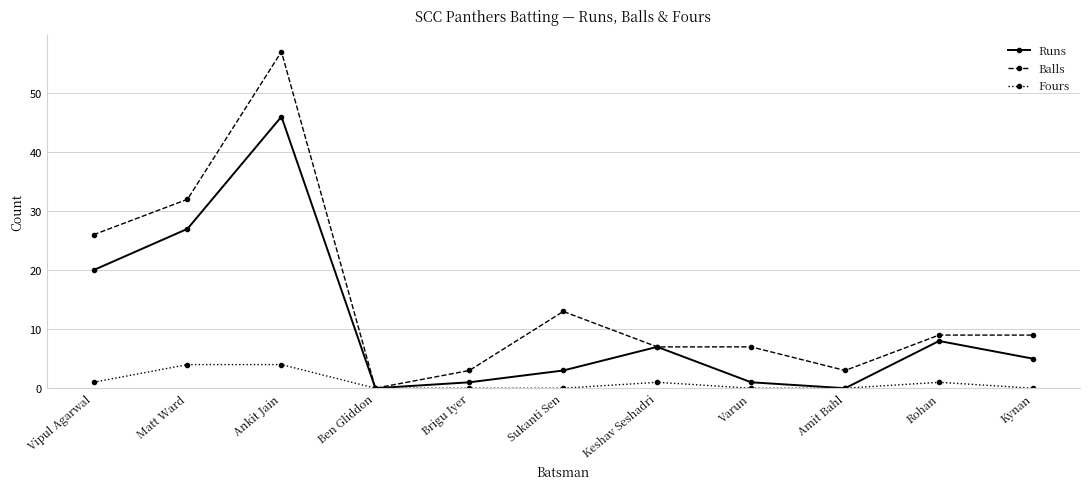

At which label does Runs reach its peak?

Ankit Jain